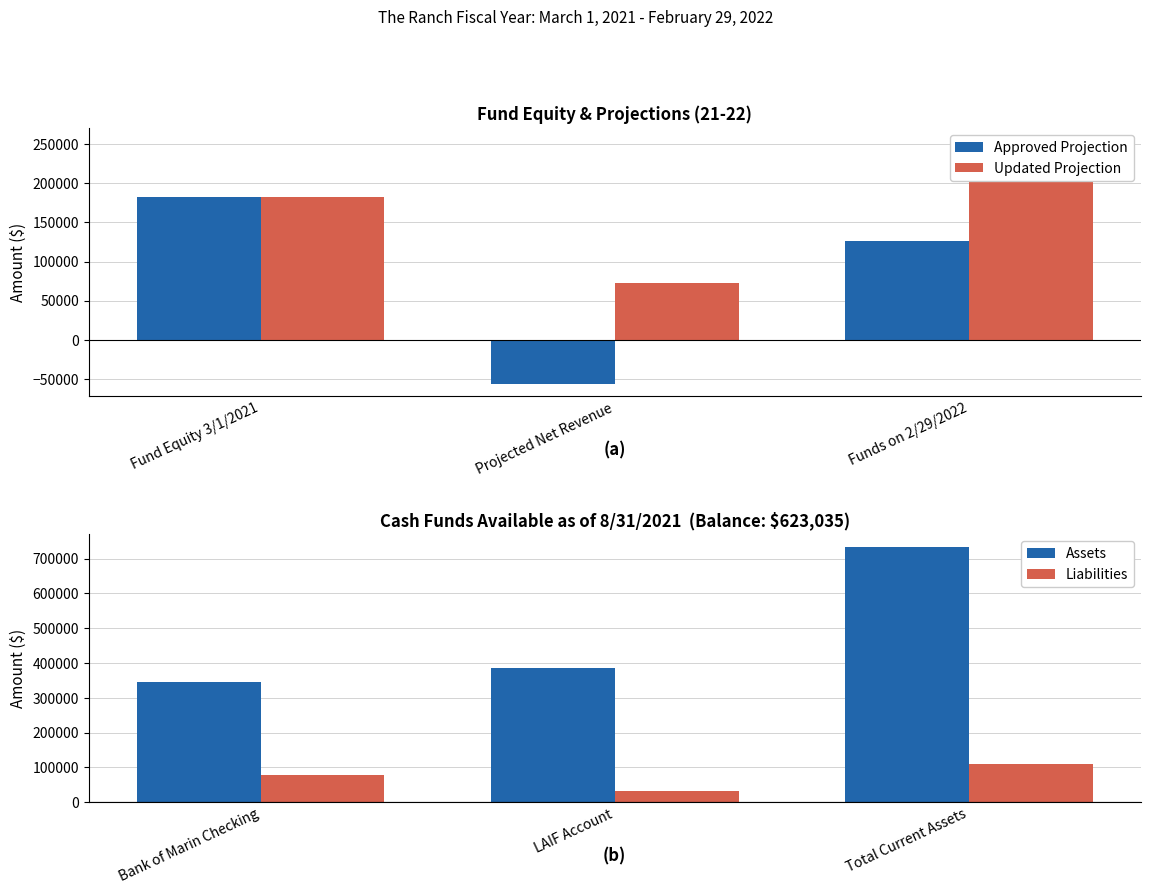

What are all the series names shown in the legend?

Approved Projection, Updated Projection, Assets, Liabilities